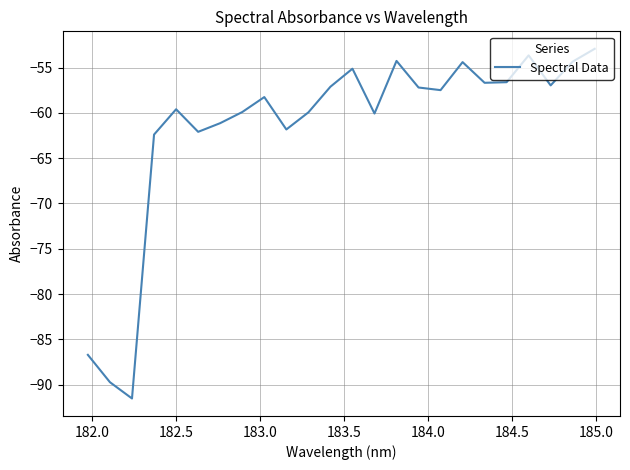

What is the maximum value shown in the chart?

-52.9